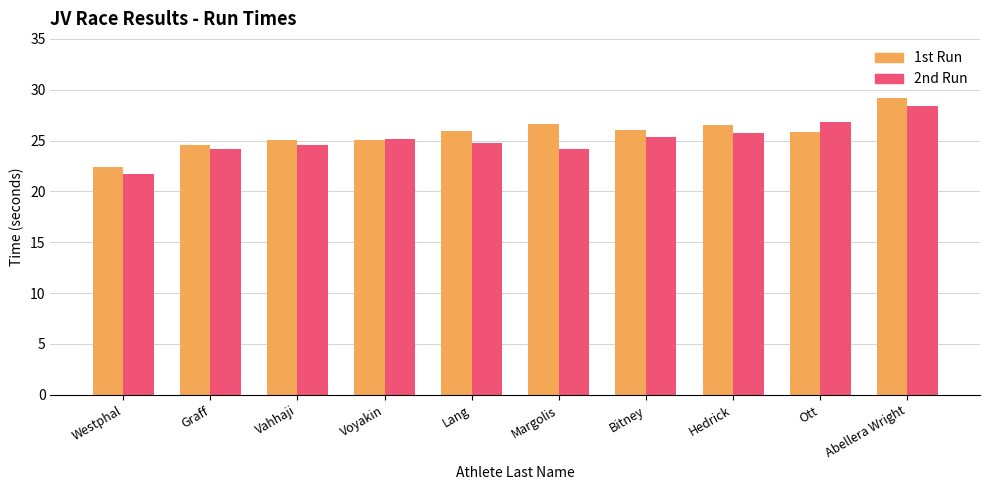

At Vahhaji, list the series in order from largest to smallest.

1st Run, 2nd Run